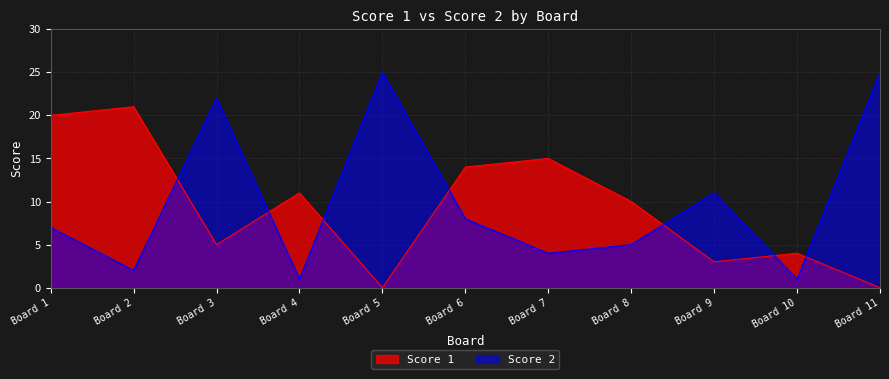

What is the difference between the highest and lowest values at Board 6?

6